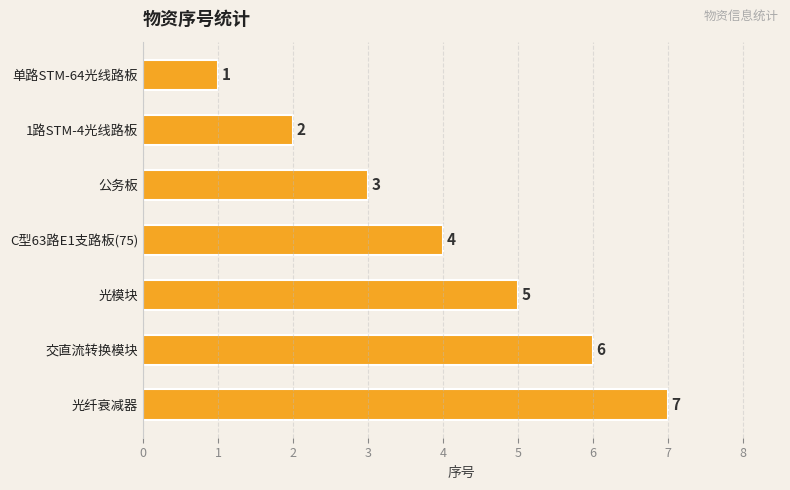

Which has a higher value, 交直流转换模块 or 公务板?

交直流转换模块